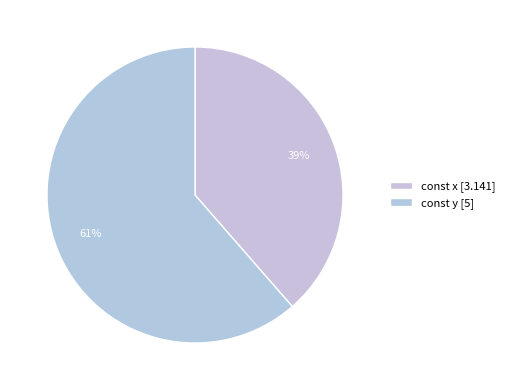

True or false: const x accounts for 47% of the total.

False